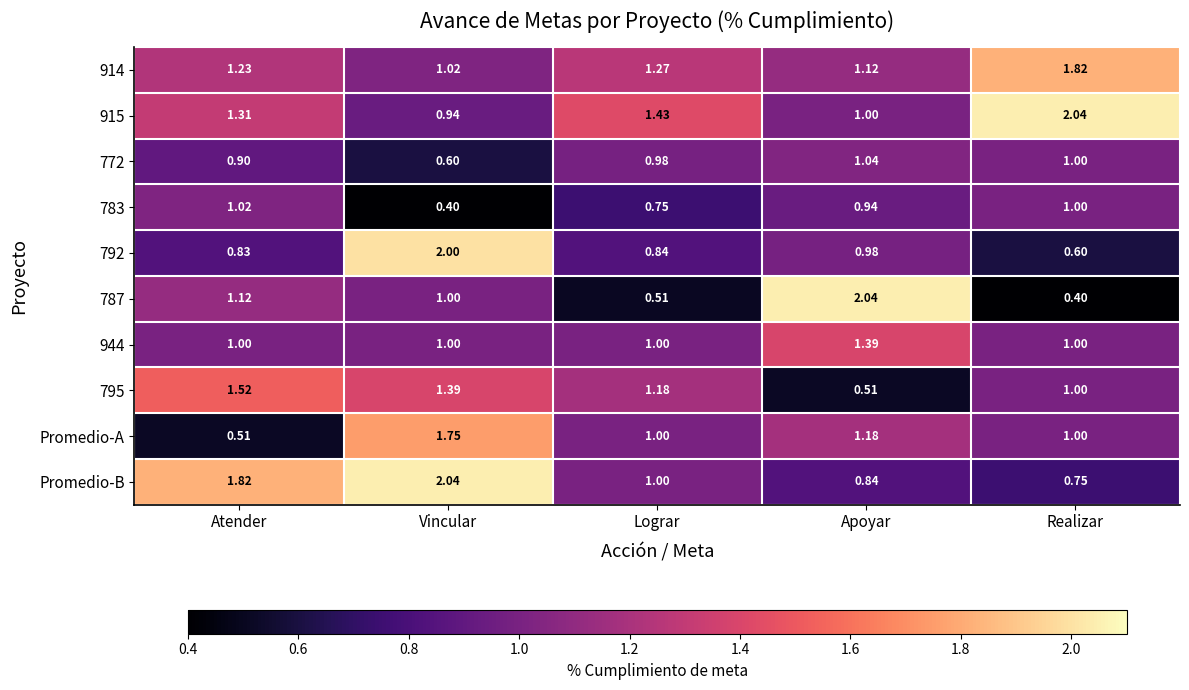

At which label does 914 reach its minimum?

Vincular